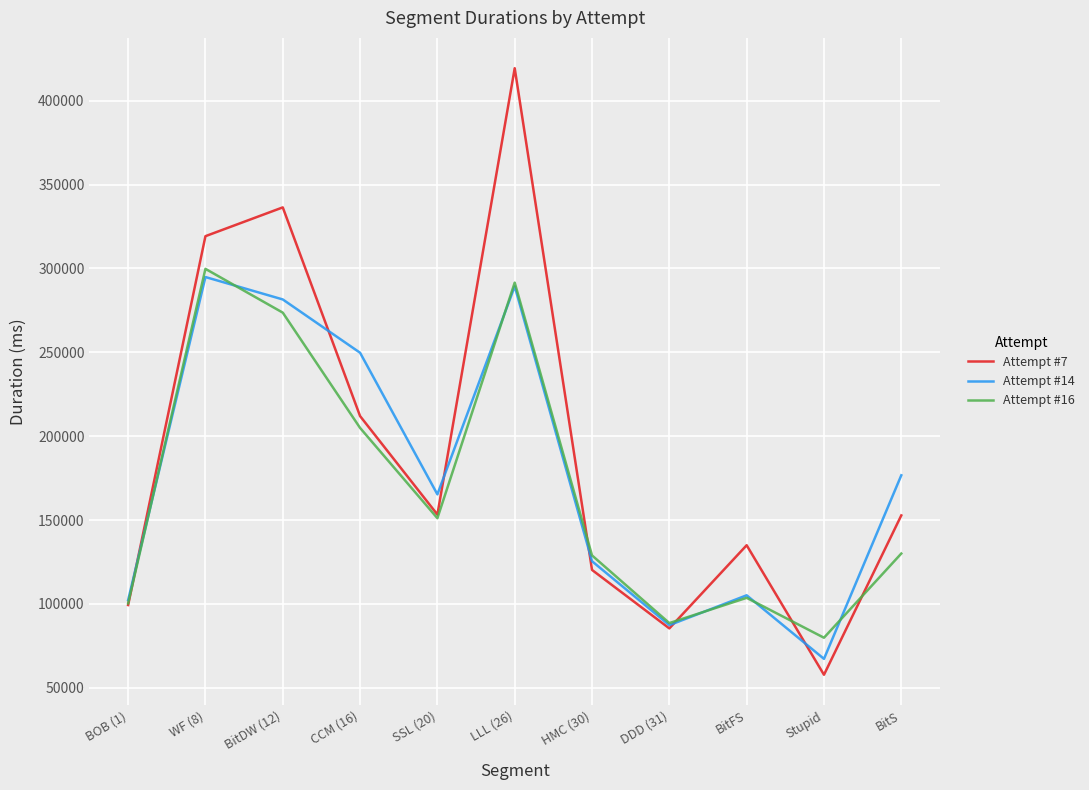

Which series has the largest range (max minus min)?

Attempt #7